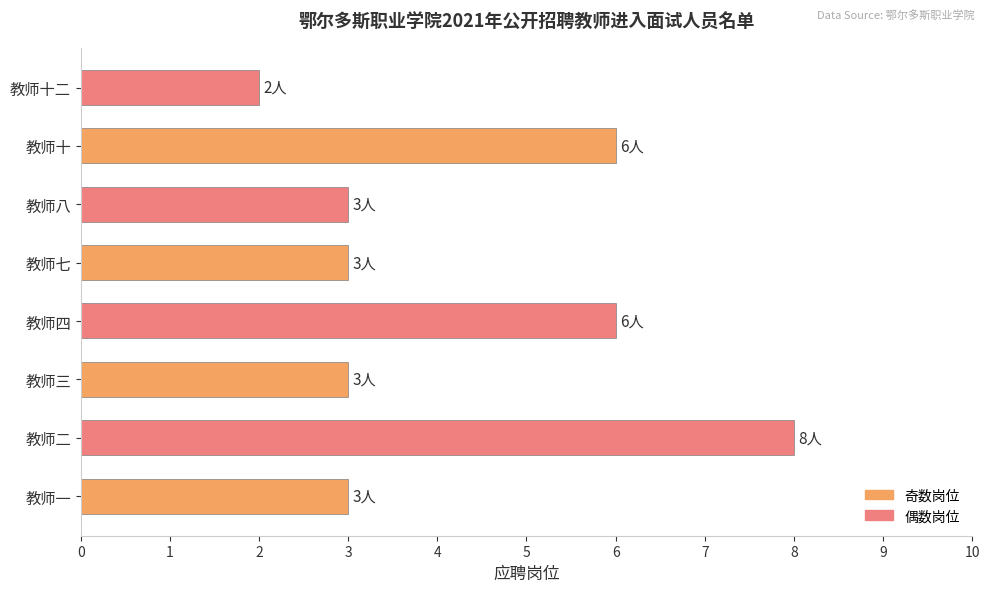

What is the maximum value shown in the chart?

8